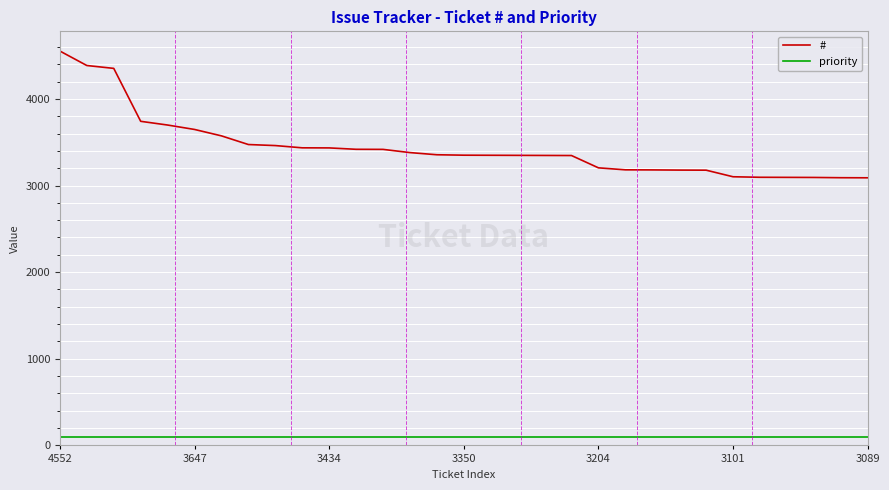

True or false: # and priority intersect in this chart.

False